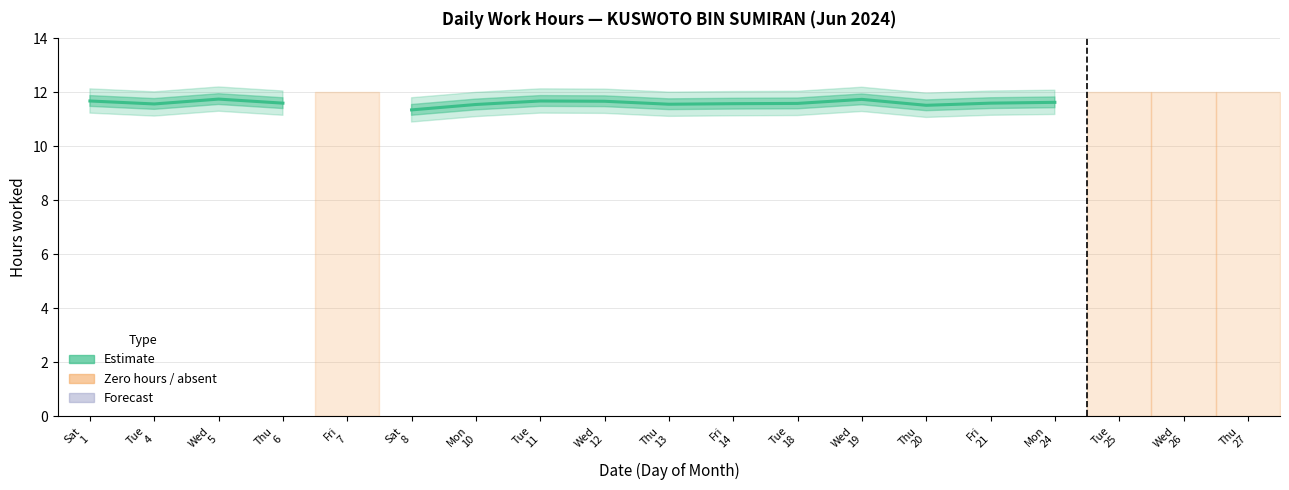

What is the sum of the values at Thu
6 and Fri
21?

23.2